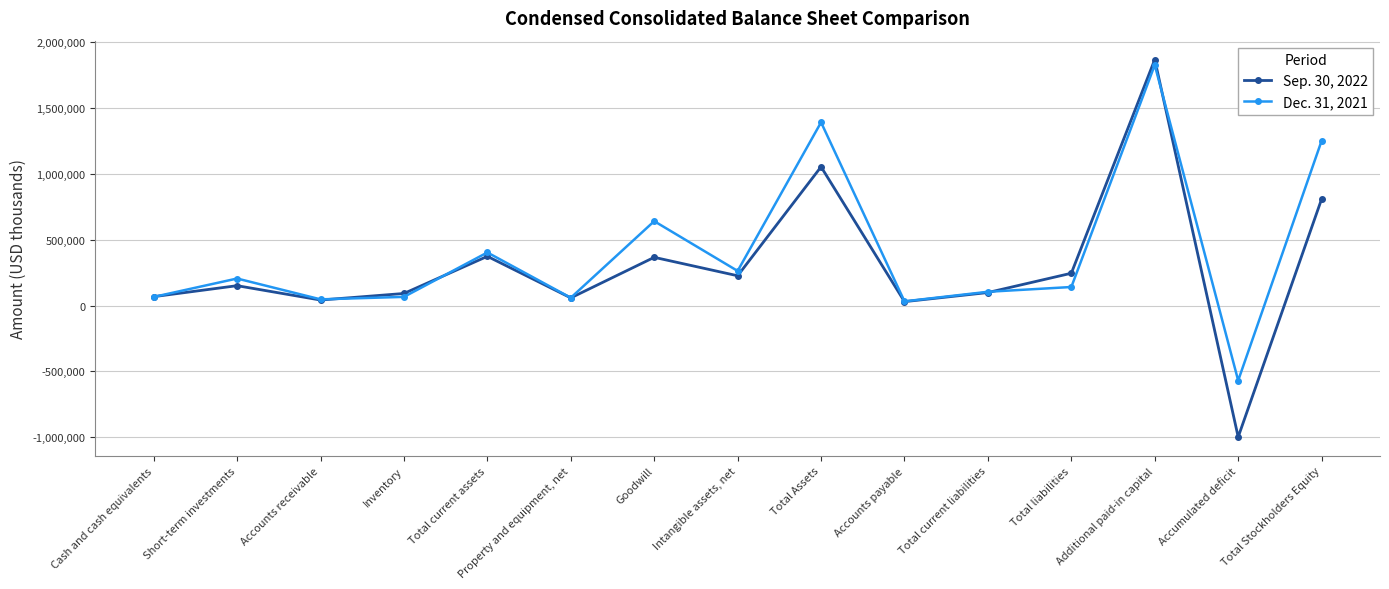

What is the label of the 6th point from the left?

Property and equipment, net